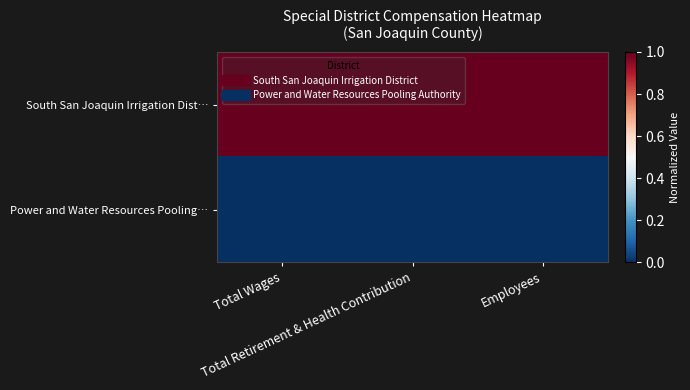

What is the total value across all series at Employees?

1